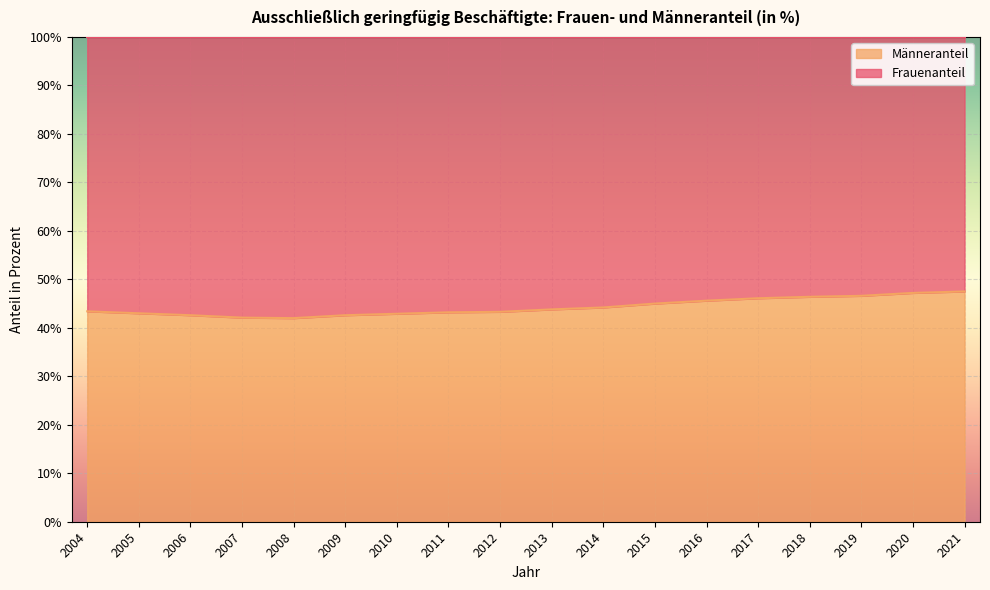

Which label corresponds to the smallest value in the chart?

2008